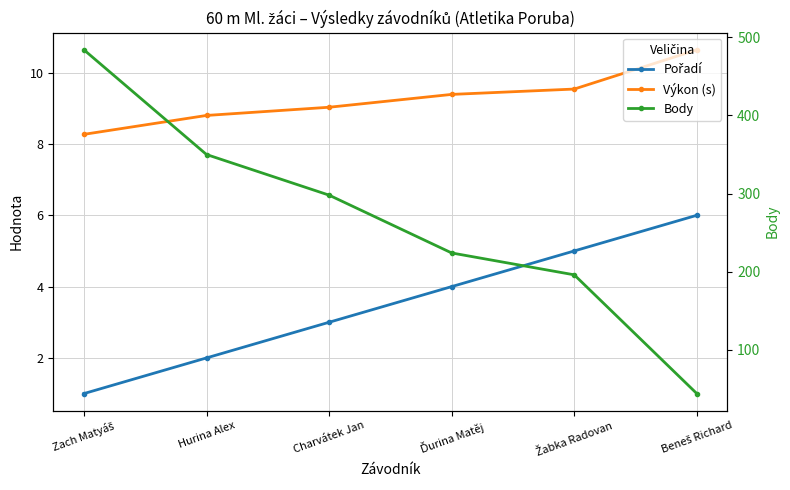

How many data points in Pořadí are above 4?

2